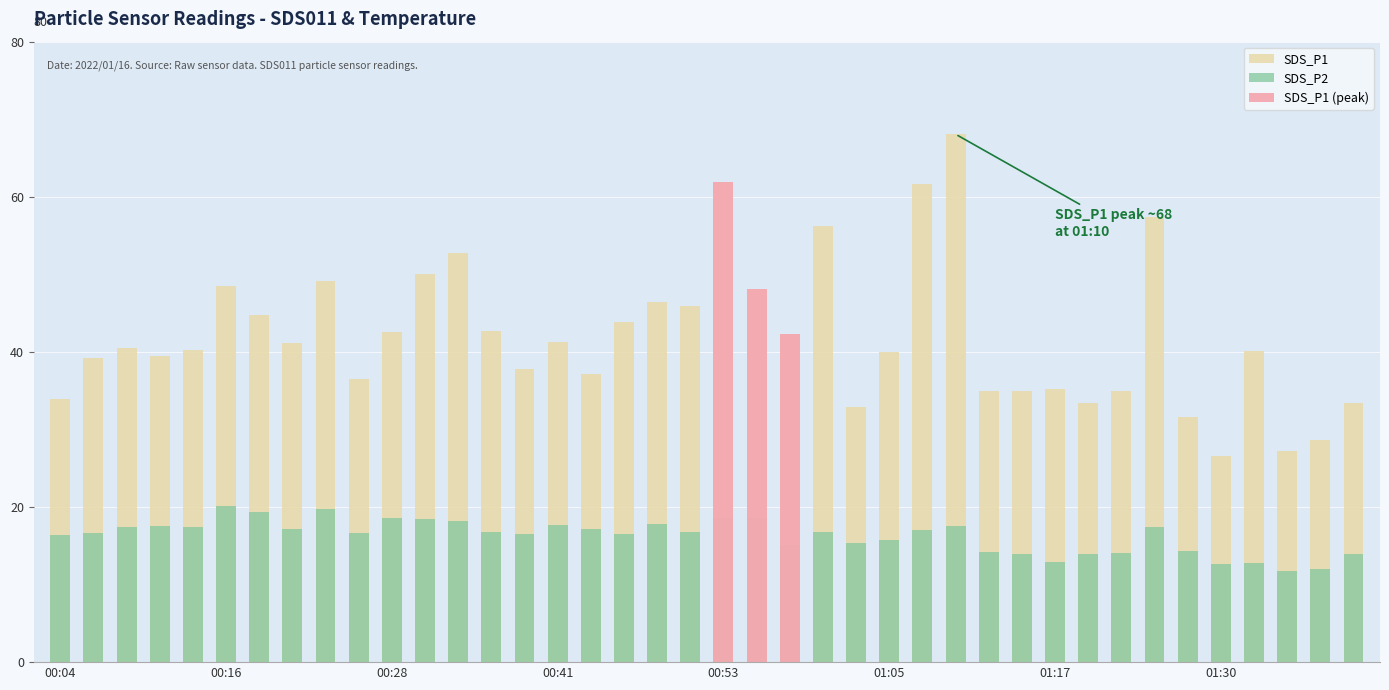

At which label does SDS_P2 reach its peak?

00:16